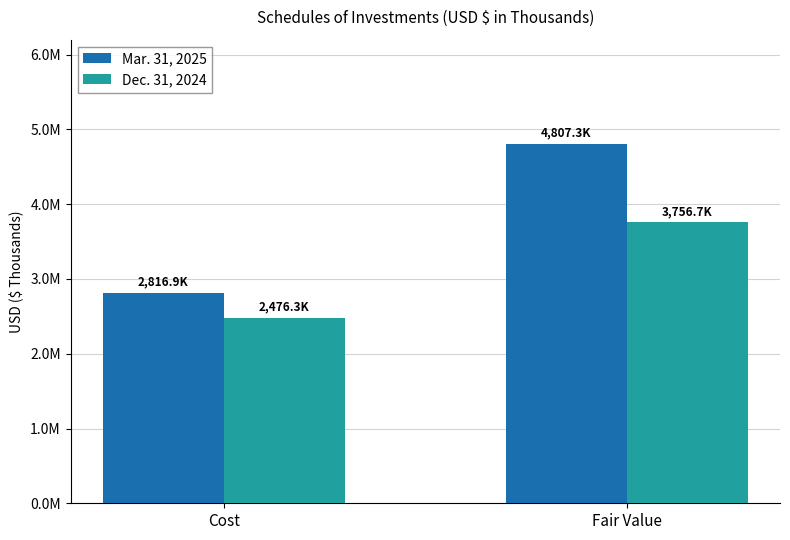

What is the average value of the Dec. 31, 2024 series?

3116486